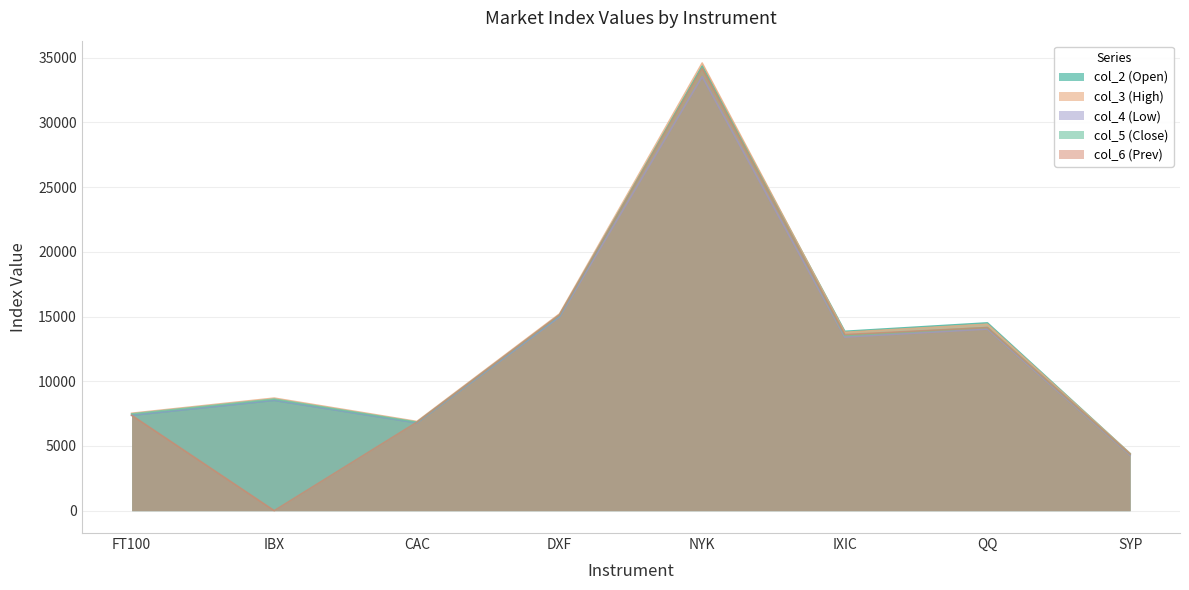

True or false: col_3 (High) and col_5 (Close) intersect in this chart.

False